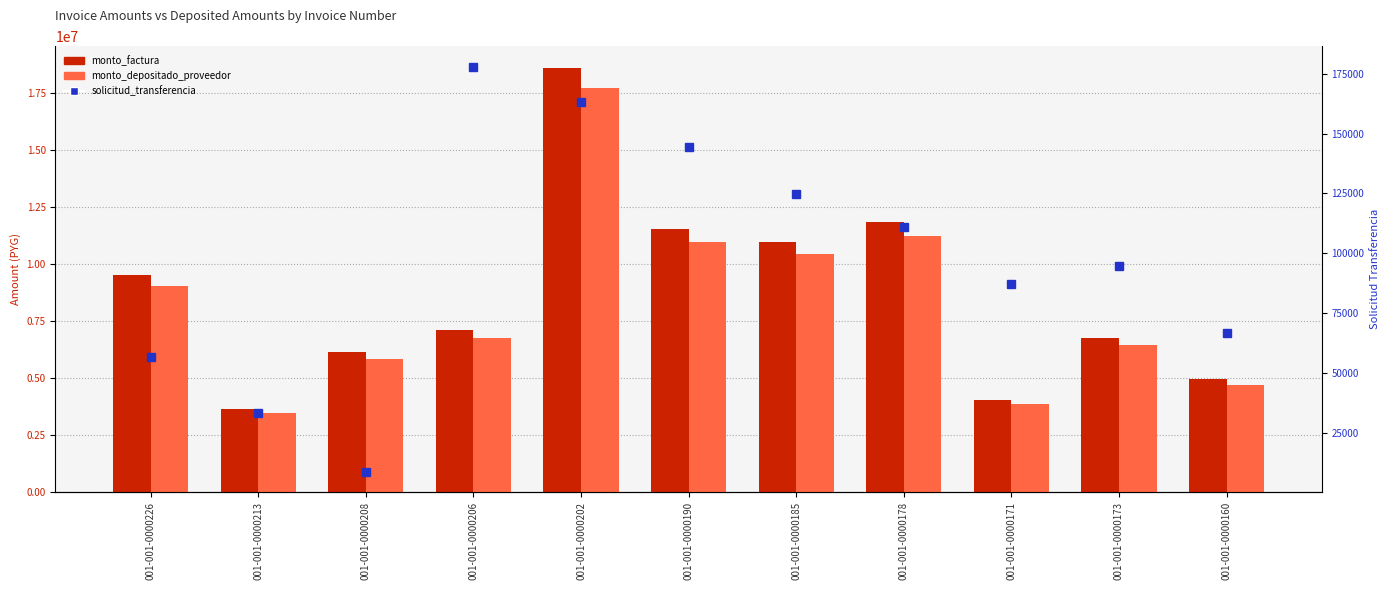

What is the label of the 3rd bar from the right?

001-001-0000171